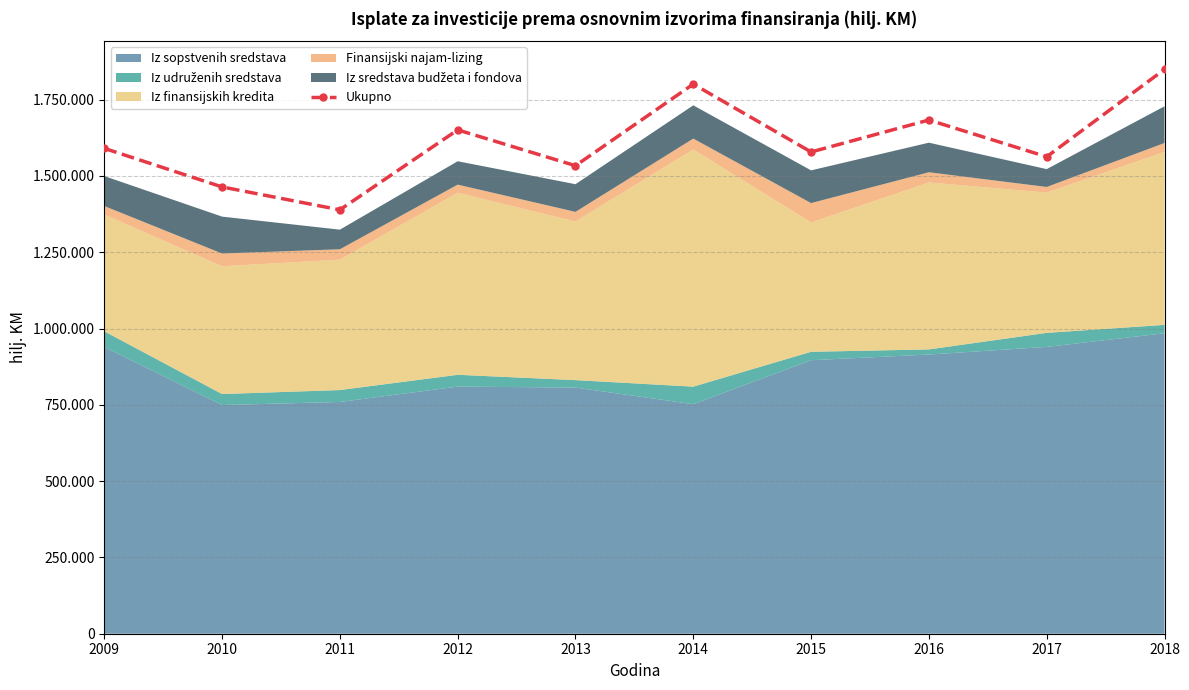

Is it true that the value at 2010 is 1463951.0?

True